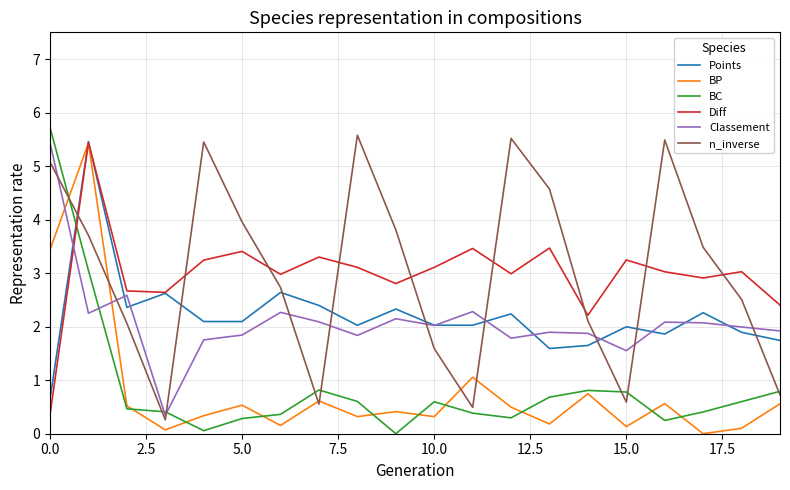

True or false: Classement and n_inverse intersect in this chart.

True